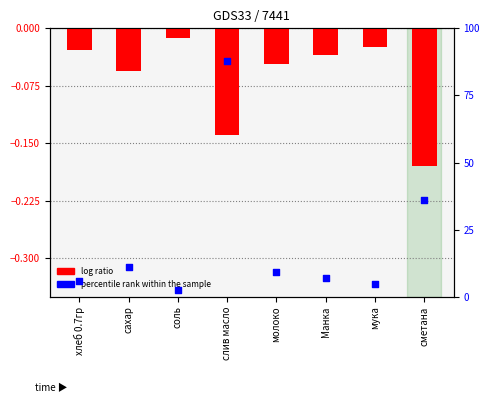

Is the value of percentile rank within the sample at слив масло greater than the value of log ratio at сметана?

Yes